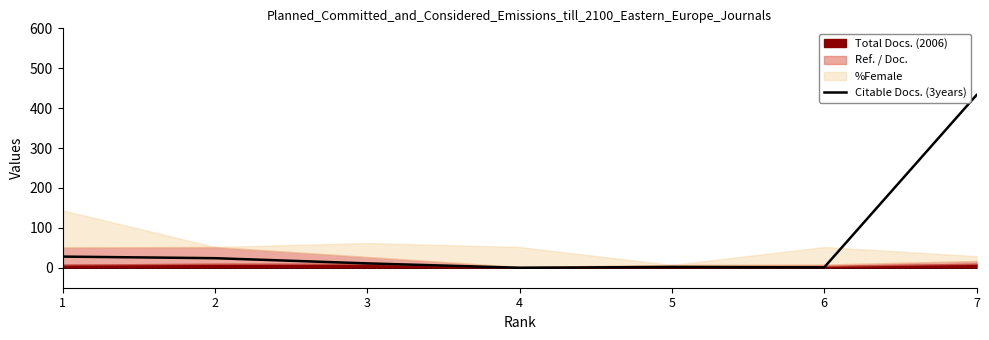

Reading left to right, what are all the values shown in this chart?

28	24	11	0	2	1	433